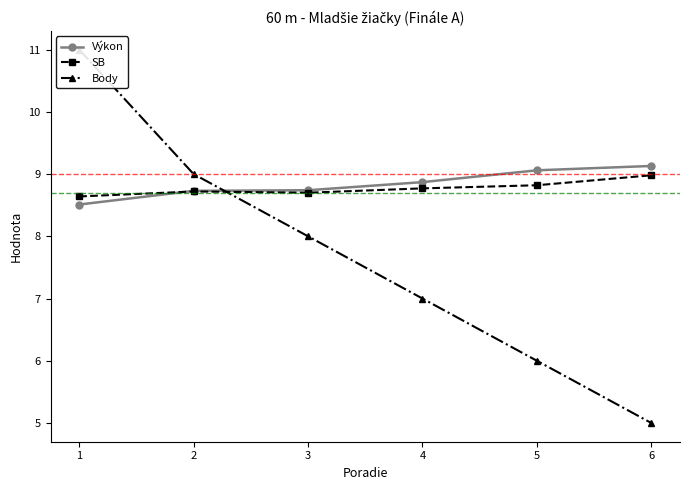

What is the difference between the maximum and minimum values in the Body series?

6.0